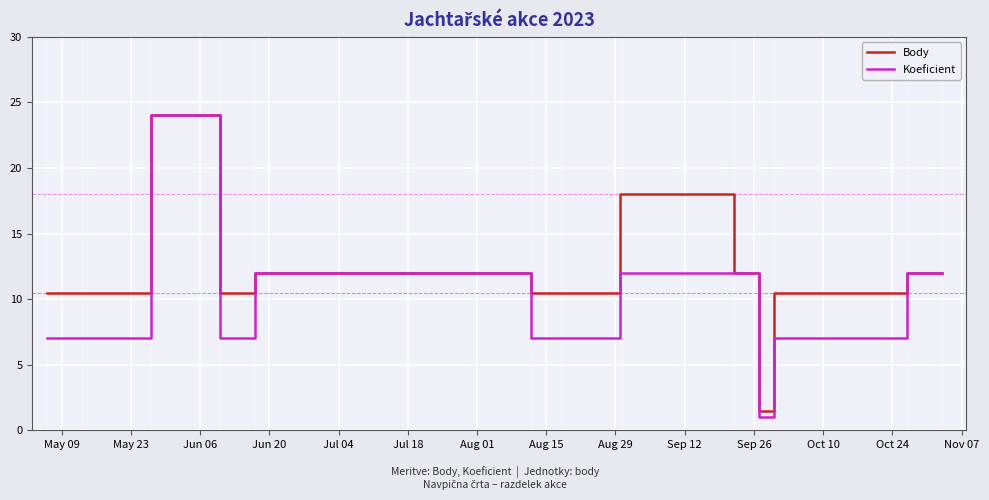

What is the maximum value for Koeficient?

24.0